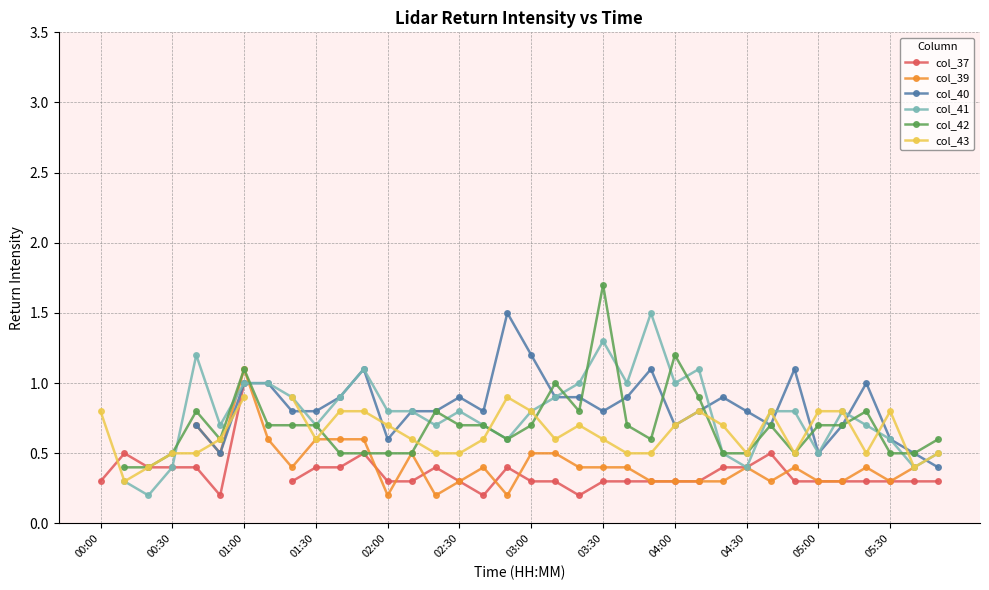

Between 04:00 and 18, which series saw the biggest shift?

col_40